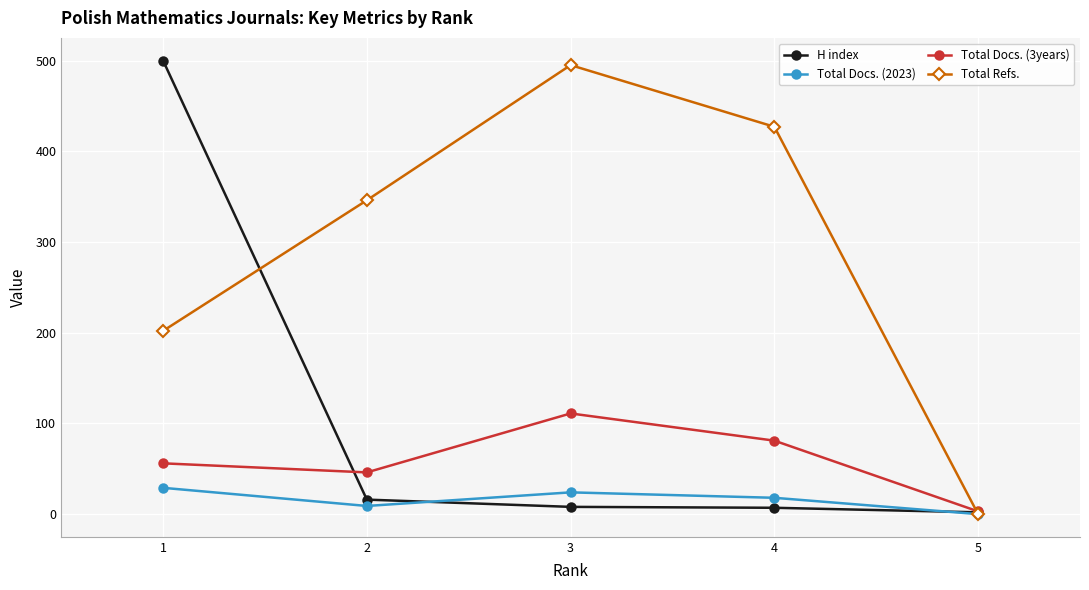

True or false: Total Docs. (3years) and Total Refs. cross at least once.

True